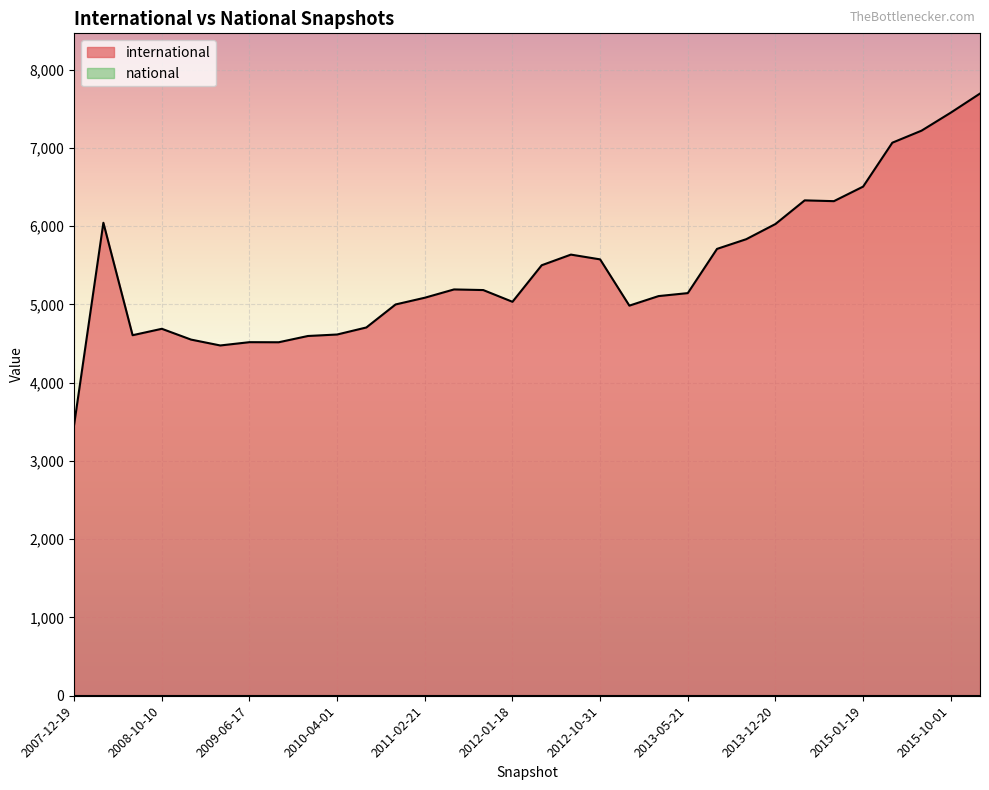

What position from the right is 2012-10-31?

24